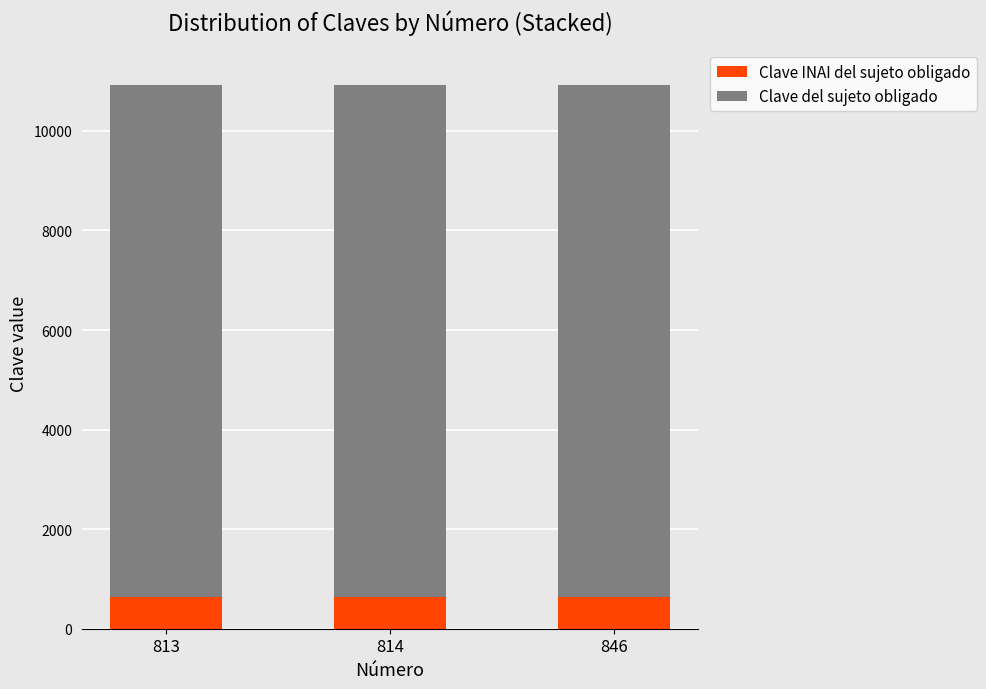

What is the maximum value for Clave INAI del sujeto obligado?

632